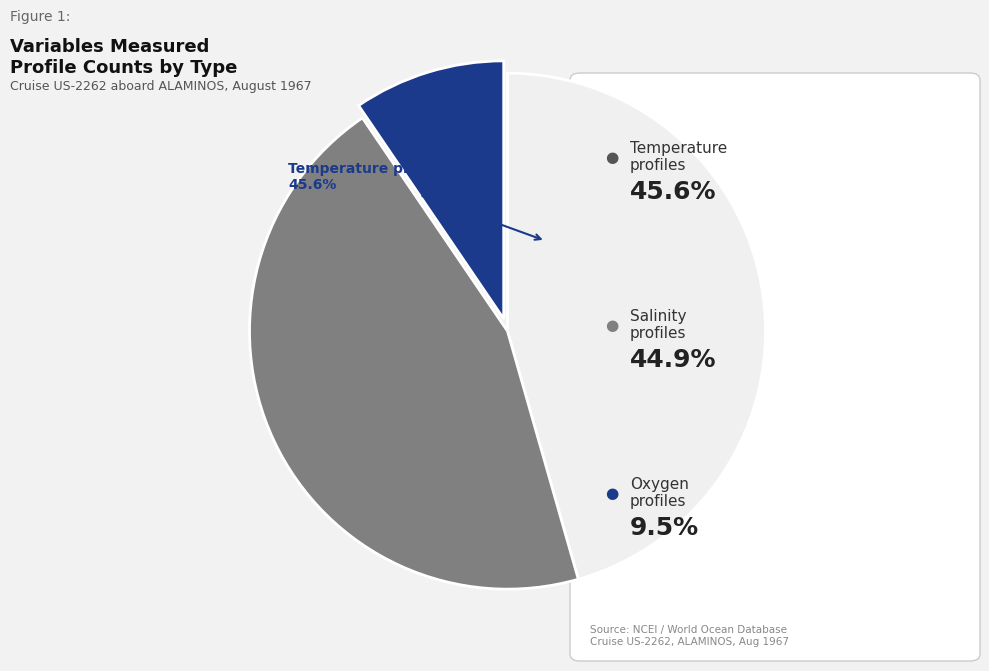

Is there a majority slice in this chart?

No